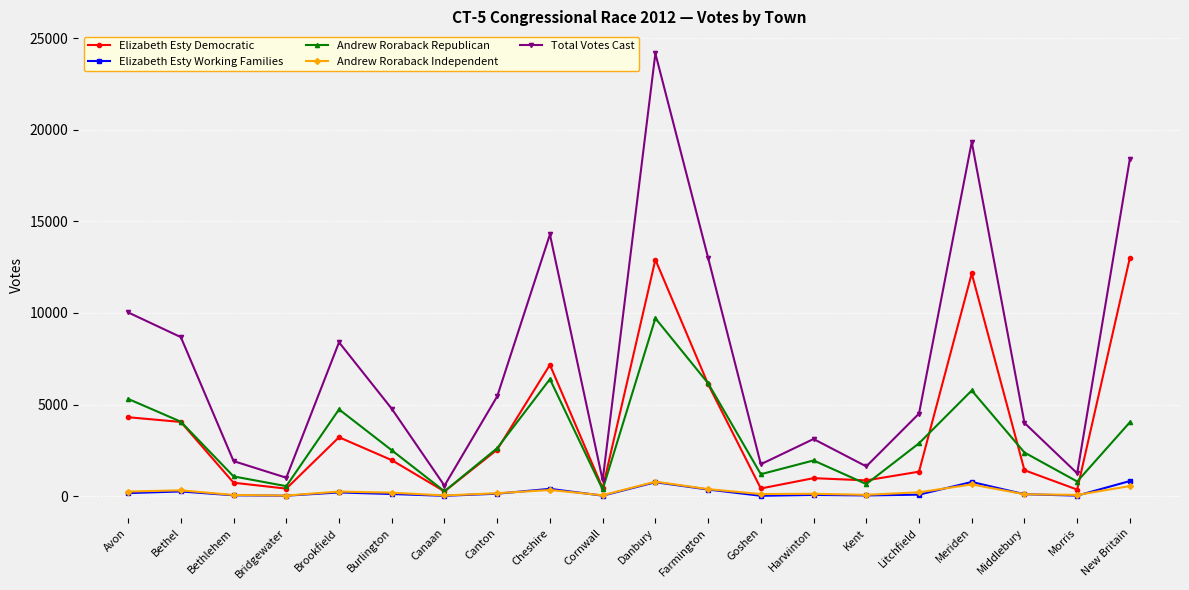

How many values in the Total Votes Cast series are below 4769?

10